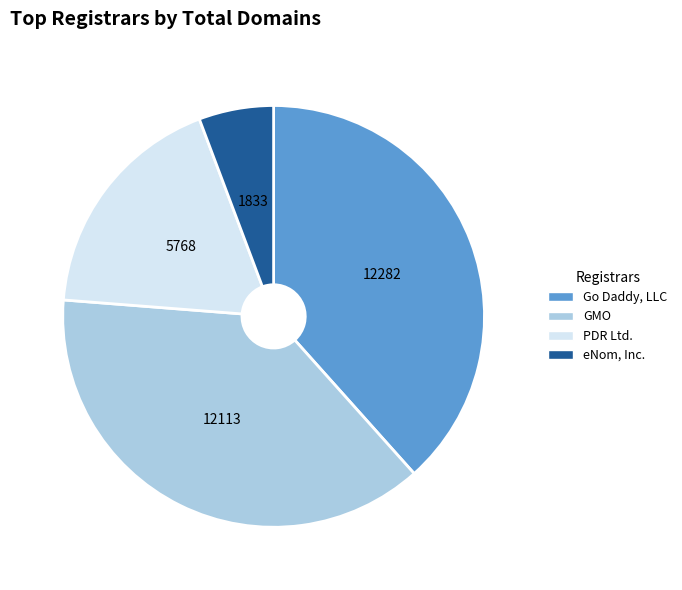

Is there any slice that represents more than half of the pie?

No